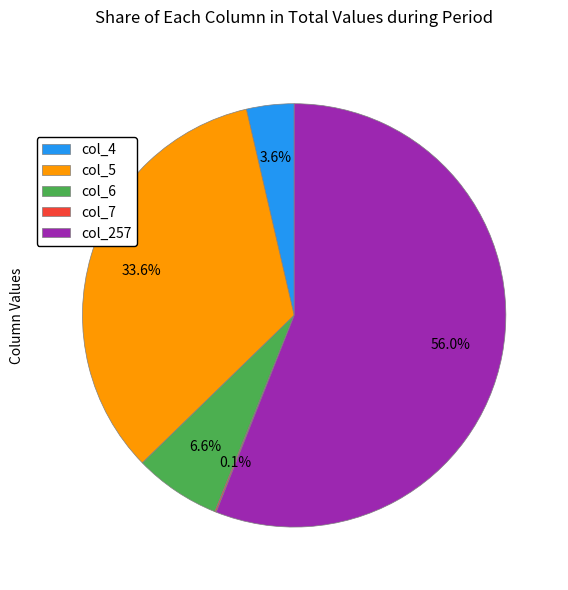

What portion of the pie excludes col_4?

96.4%